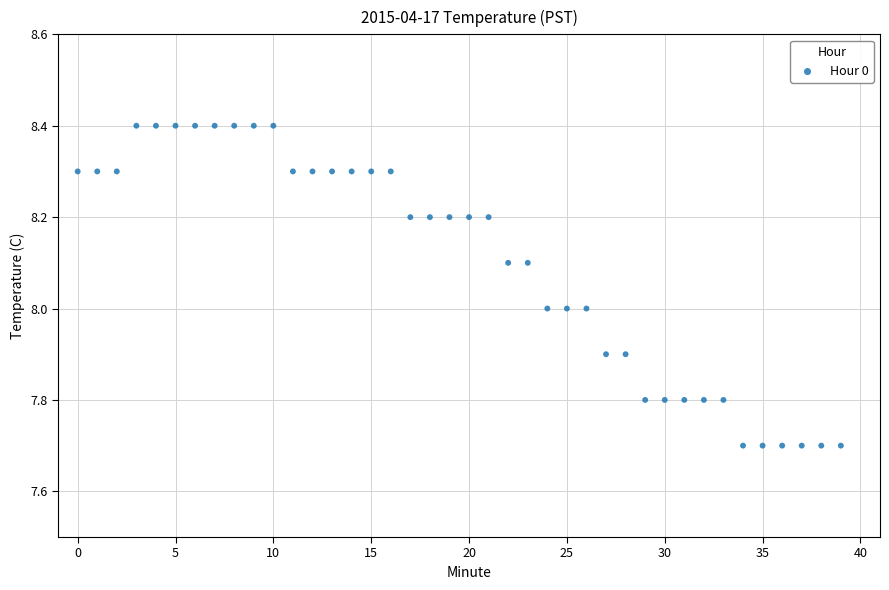

What is the range of Y values (max minus min)?

0.7